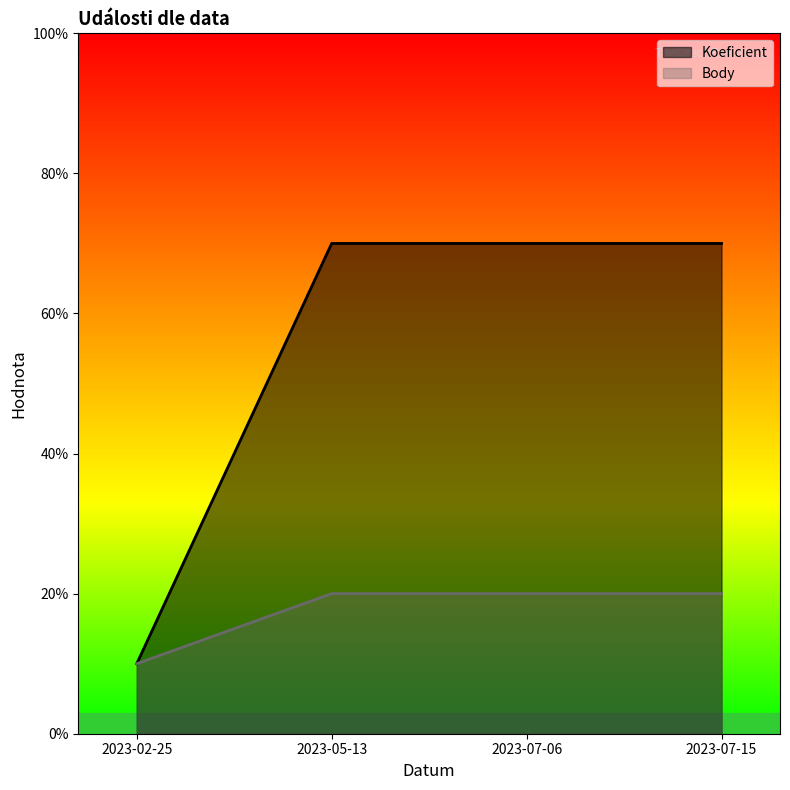

Reading left to right, what are all the values shown in this chart?

Koeficient: 2023-02-25=1	2023-05-13=7	2023-07-06=7	2023-07-15=7
Body: 2023-02-25=1	2023-05-13=2	2023-07-06=2	2023-07-15=2